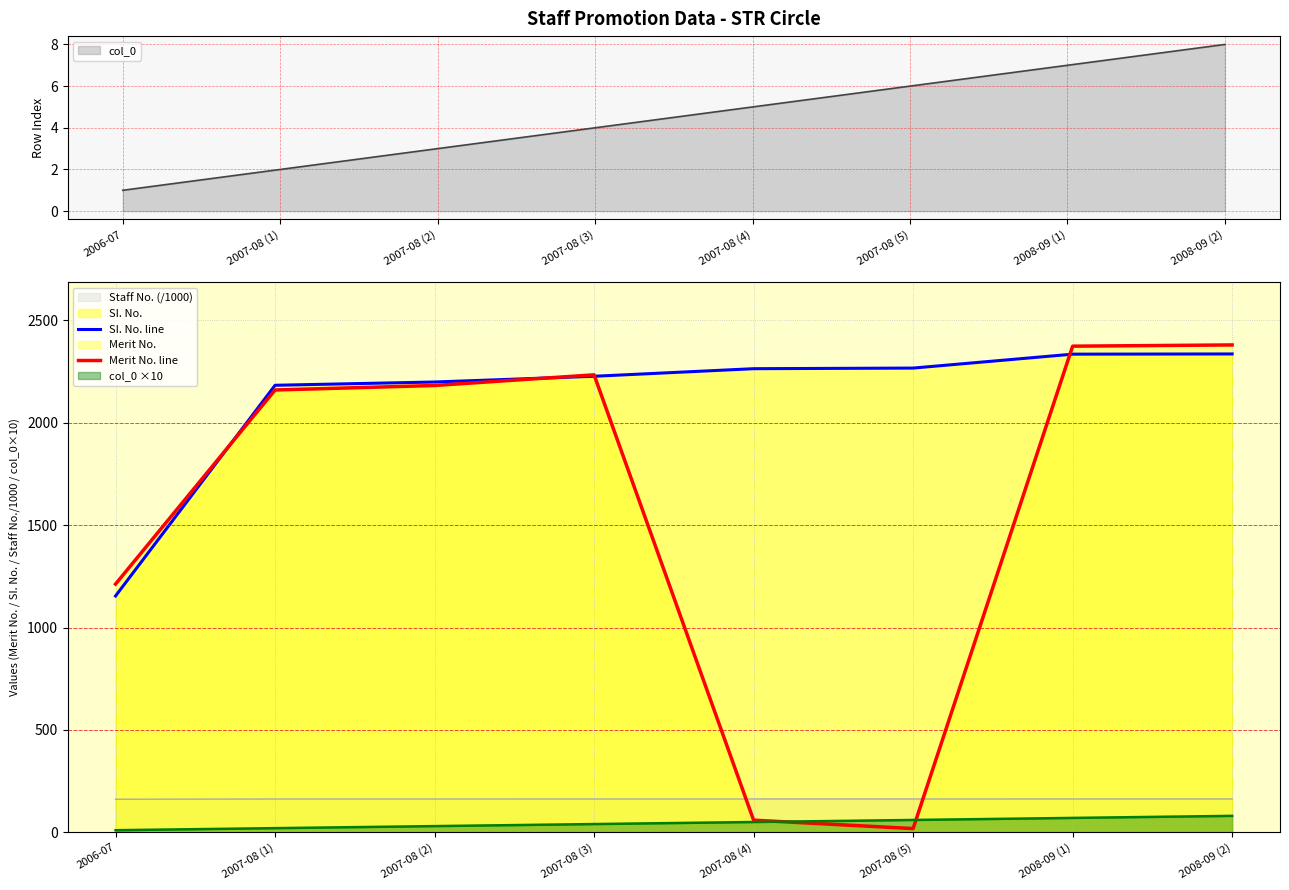

How many values in the SI. No. line series exceed 2264?

3